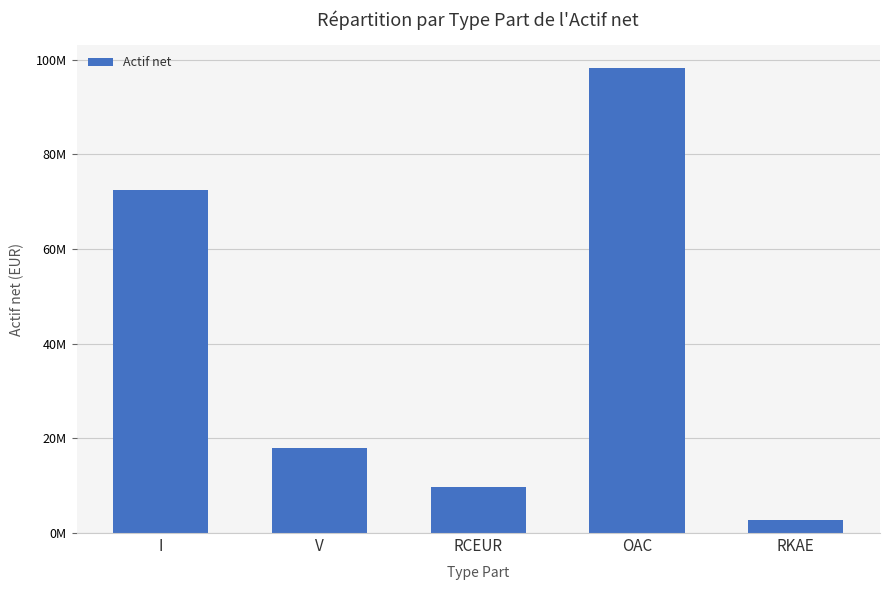

Which has a higher value, RKAE or V?

V